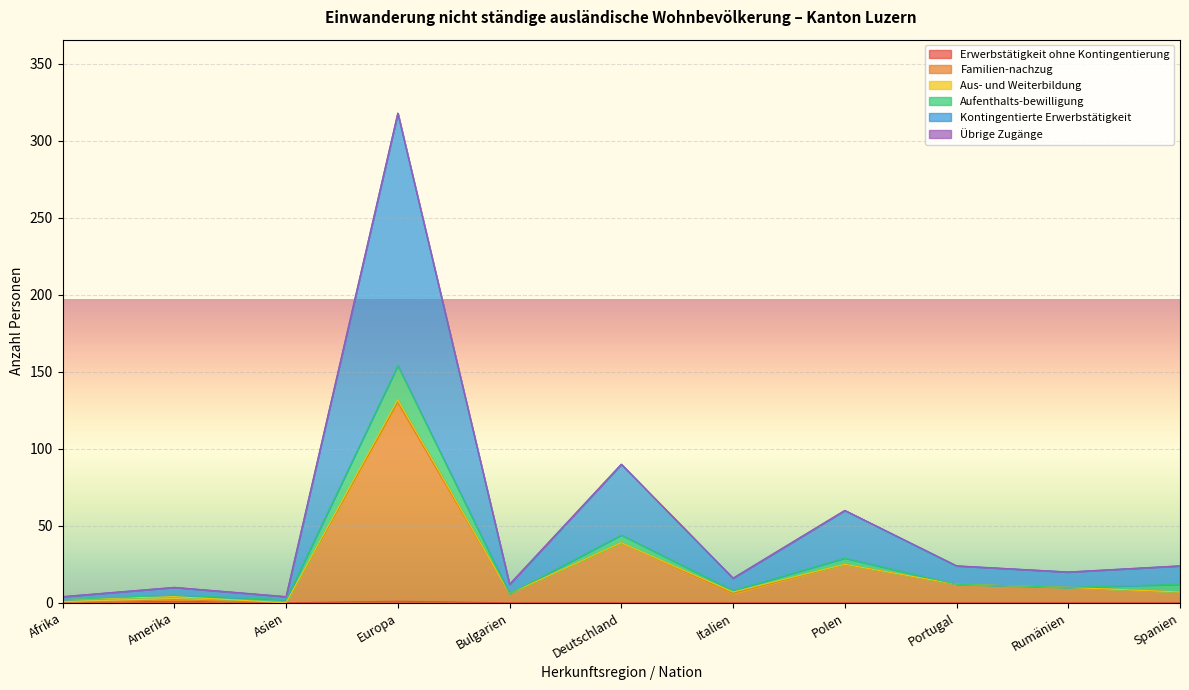

What is the sum of the Familien-nachzug values at Rumänien and Afrika?

10